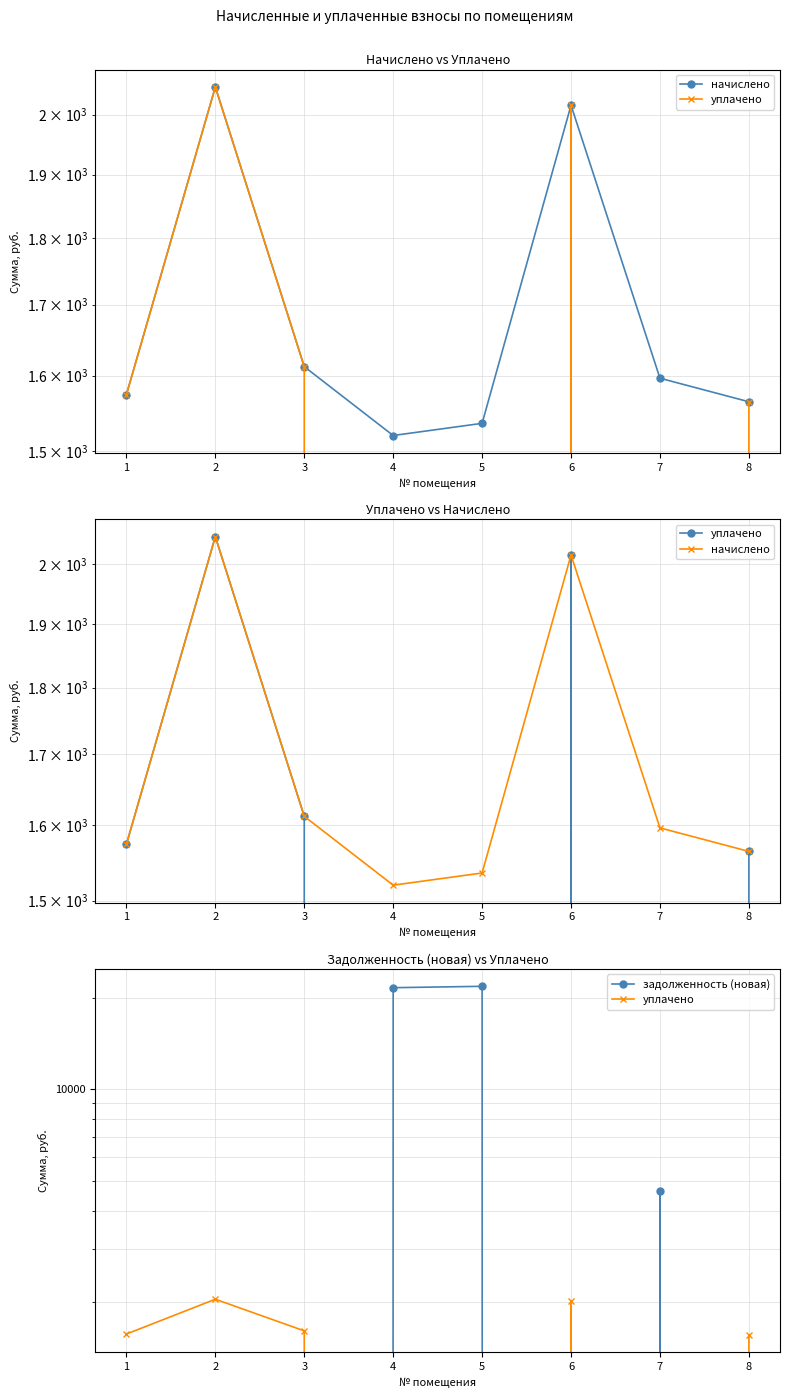

Which series has the largest total across all categories?

задолженность (новая)